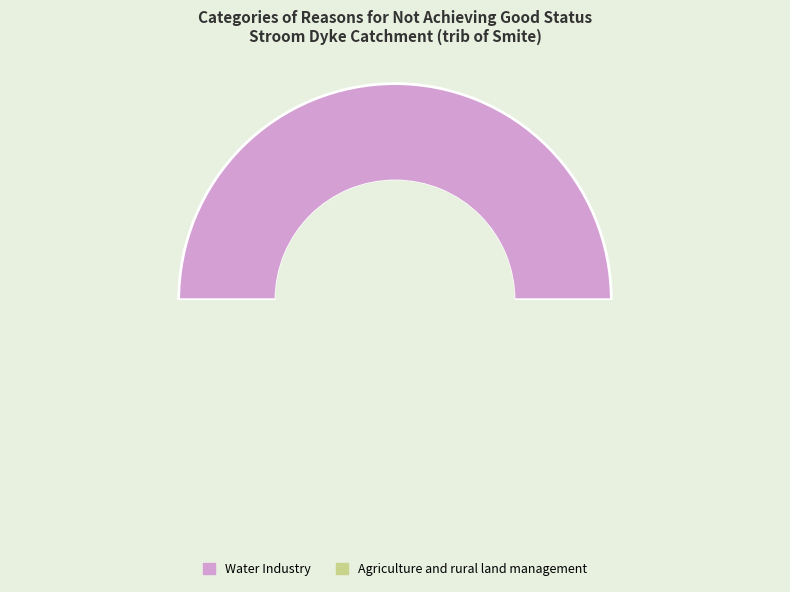

Combined, do Agriculture and rural land management and Water Industry account for over 50%?

Yes